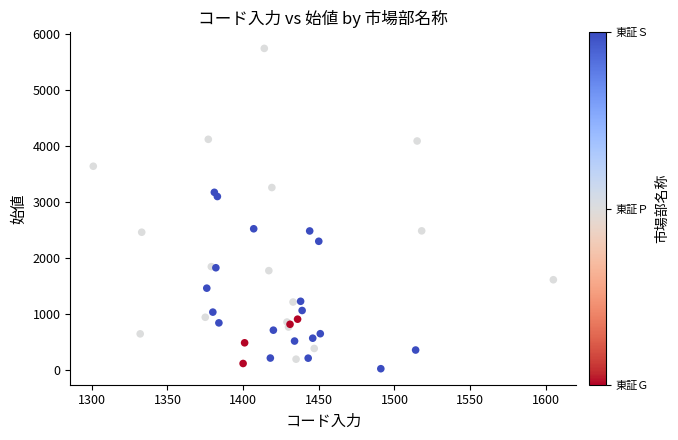

What Y value in the scatter plot is closest to 2885?

3100.0